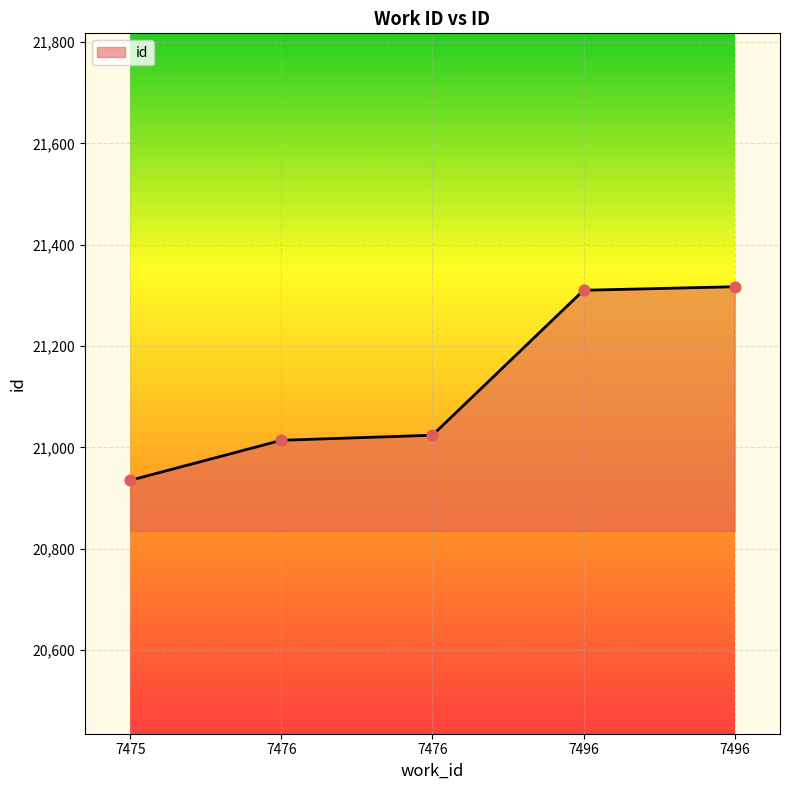

How many lines are shown in the chart?

1